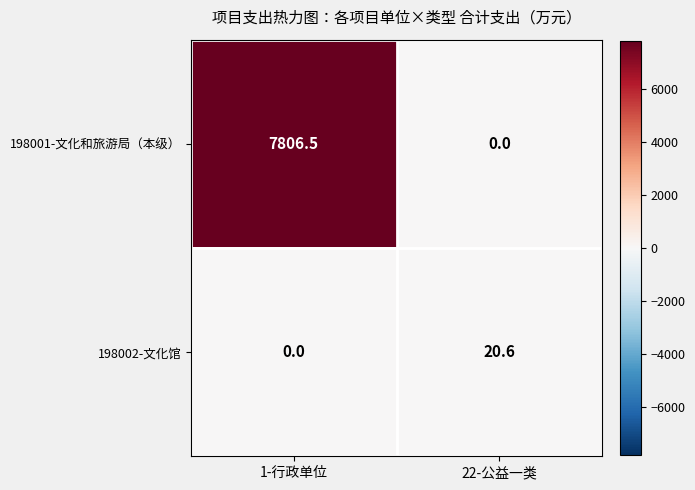

Rank the series at 22-公益一类 from highest to lowest value.

198002-文化馆, 198001-文化和旅游局（本级）